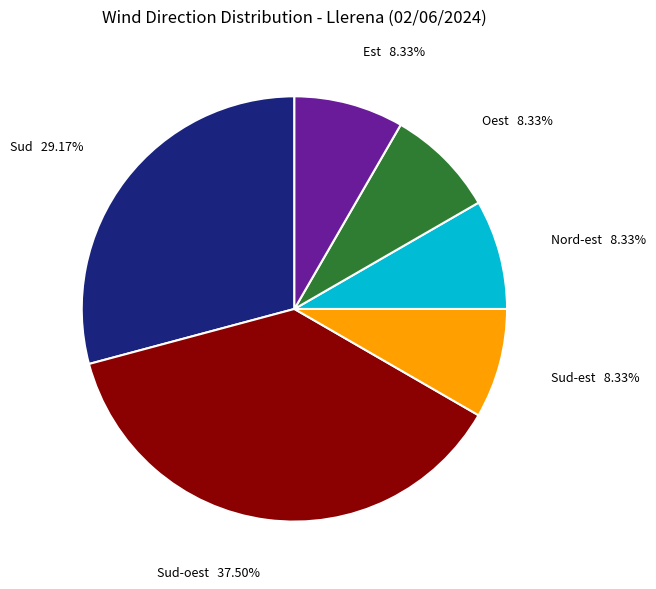

Which category has the biggest portion of the pie?

Sud-oest